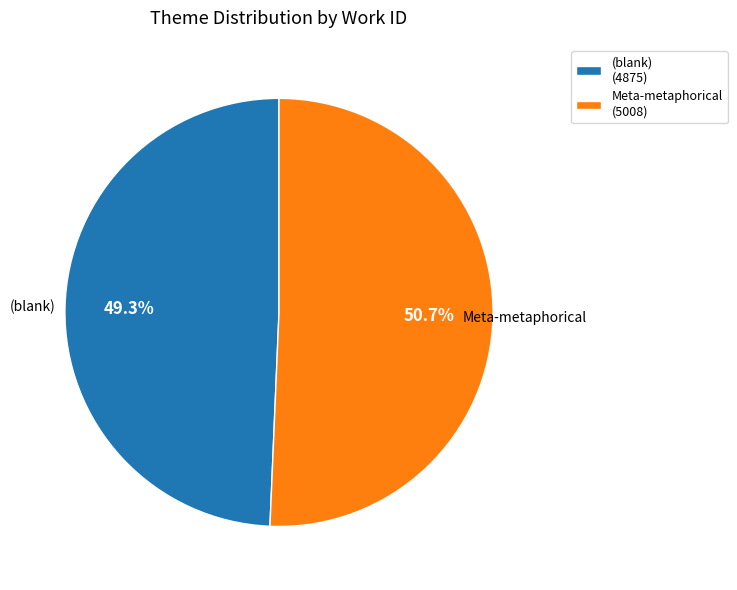

Rank the categories by value from highest to lowest.

Meta-metaphorical (5008), (blank) (4875)